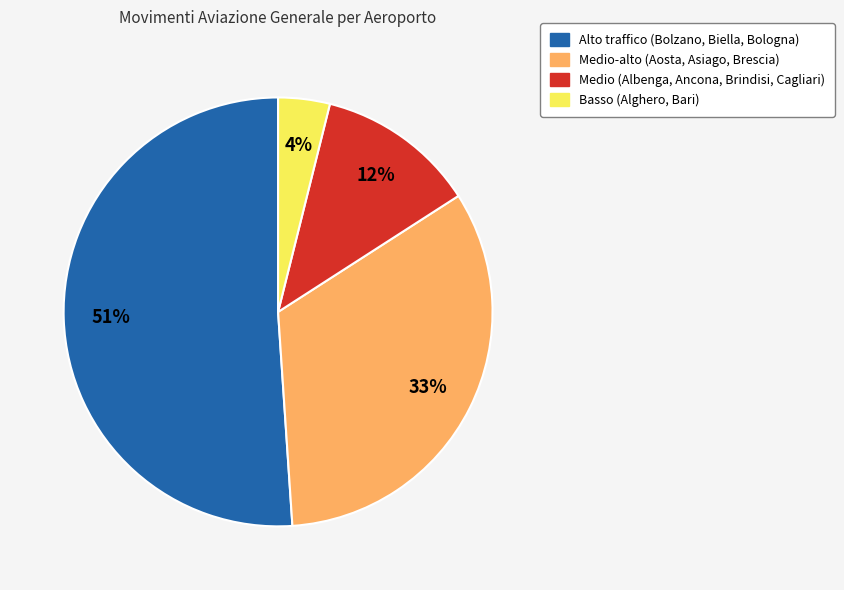

To the nearest percent, what is the difference between the largest and smallest slice percentages?

47%